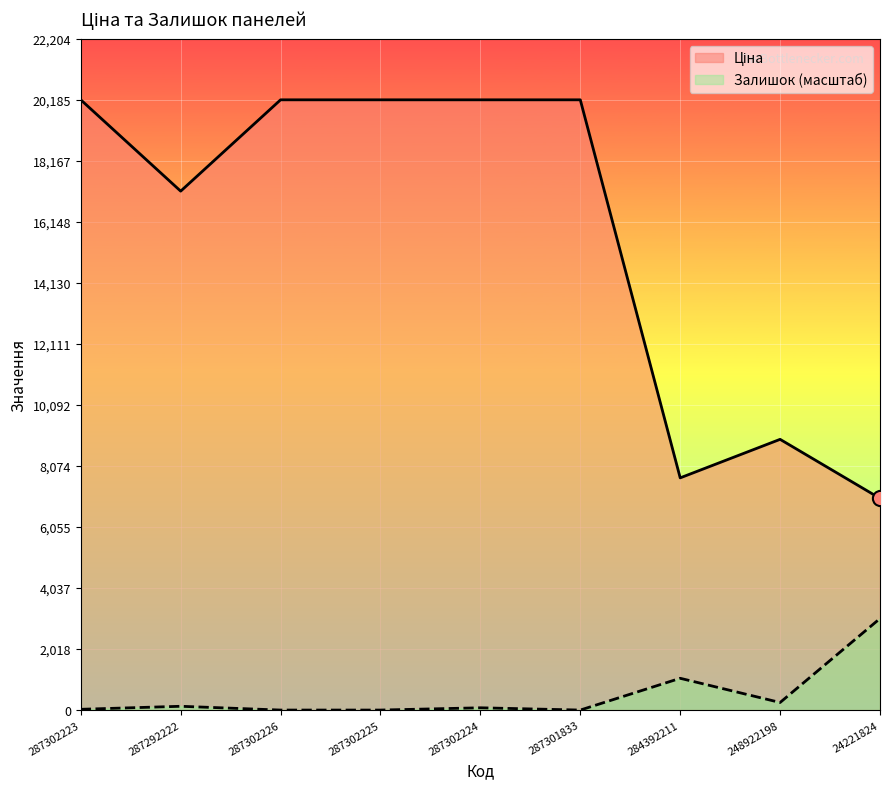

At how many categories does at least one series exceed 16812?

6